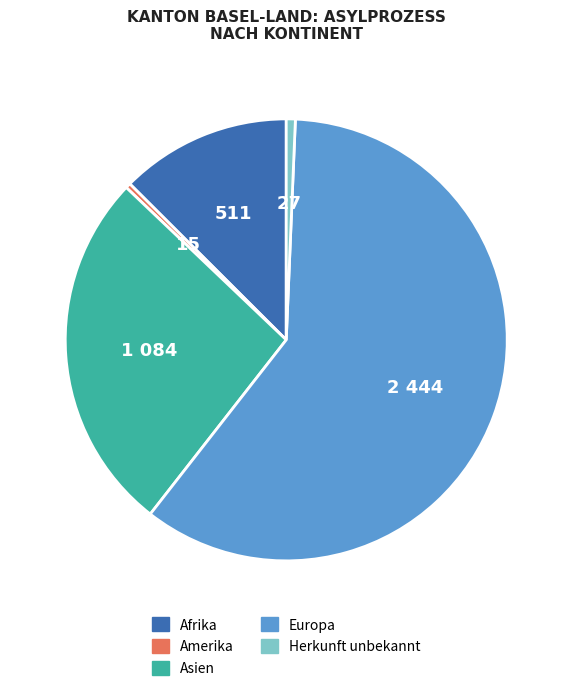

Is the sum of Herkunft unbekannt and Europa greater than half?

Yes